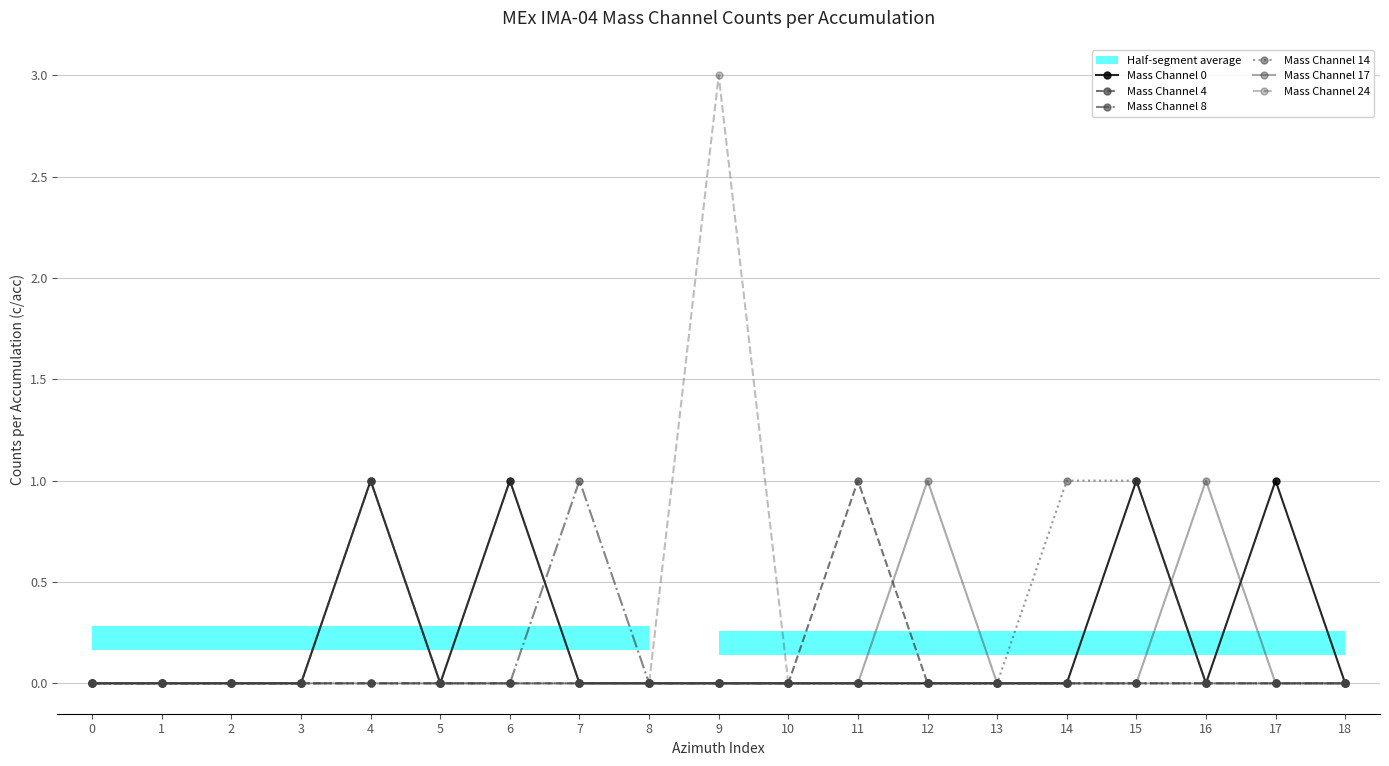

How many lines are shown in the chart?

6